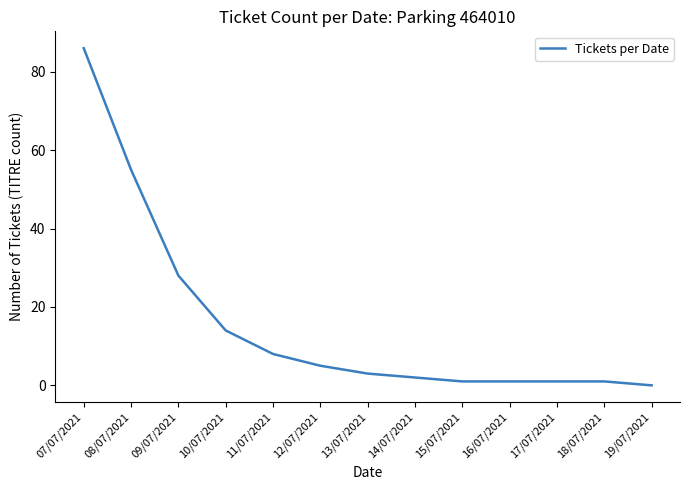

At which label is the value closest to 43?

08/07/2021